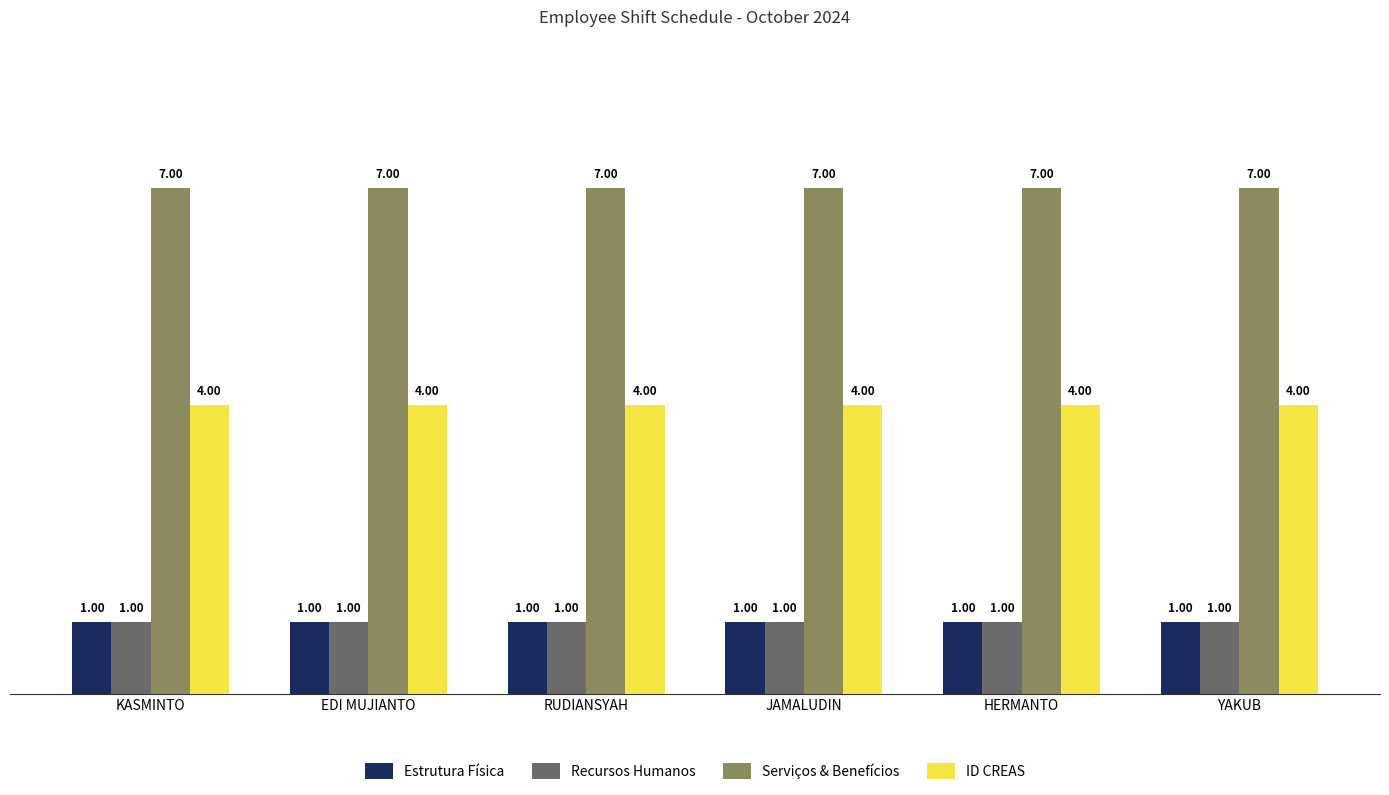

What position from the right is YAKUB?

1